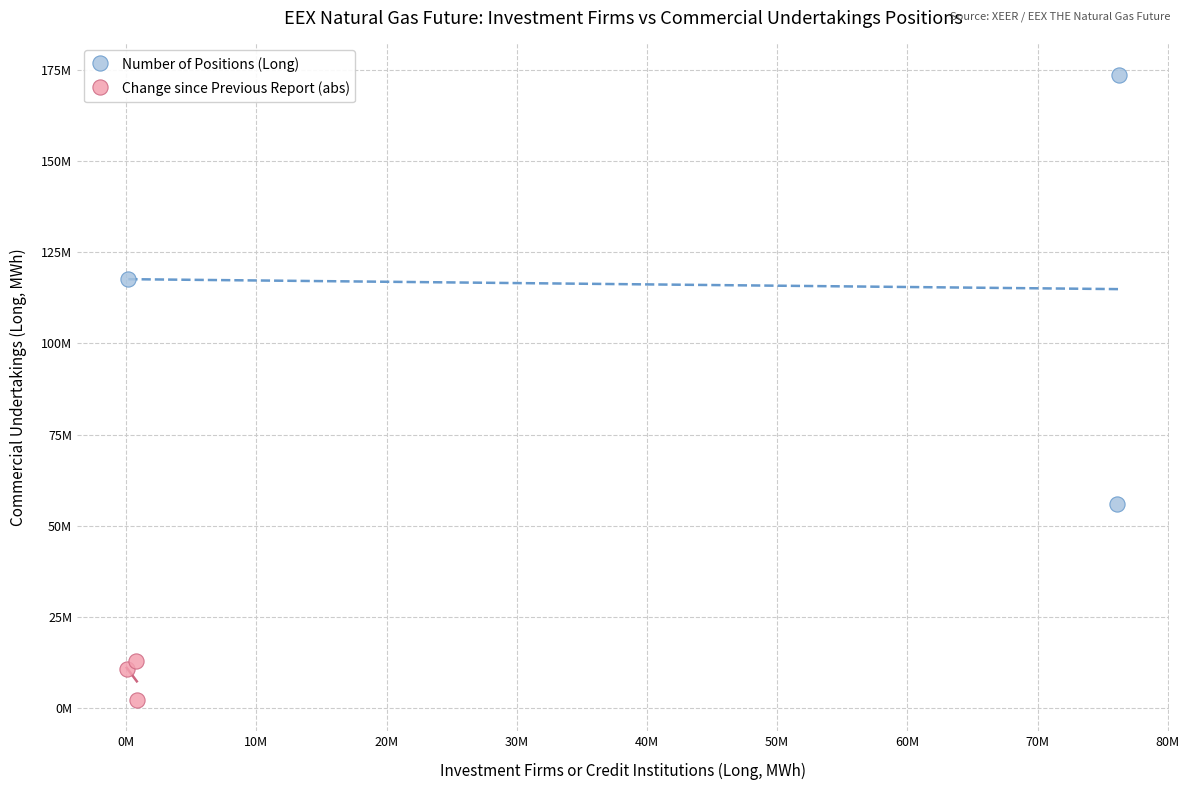

Which series has the largest Y range (max minus min)?

Number of Positions (Long)